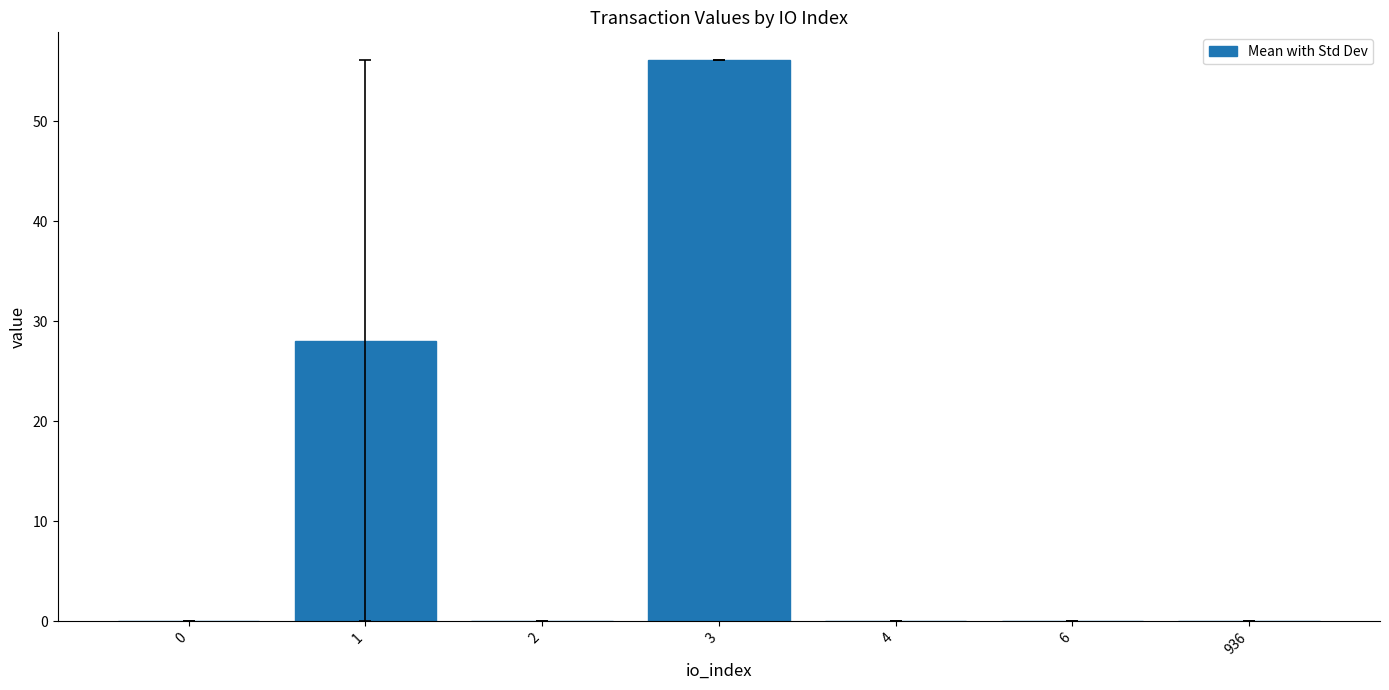

What is the greatest value displayed?

56.1